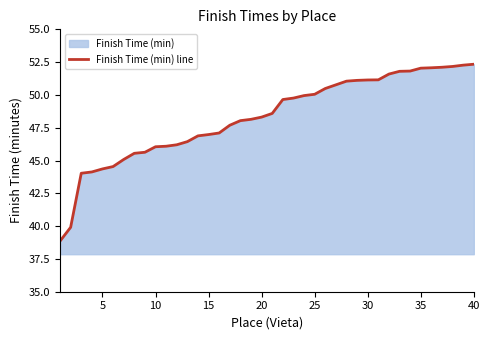

Does the chart display data point markers on the line(s)?

No